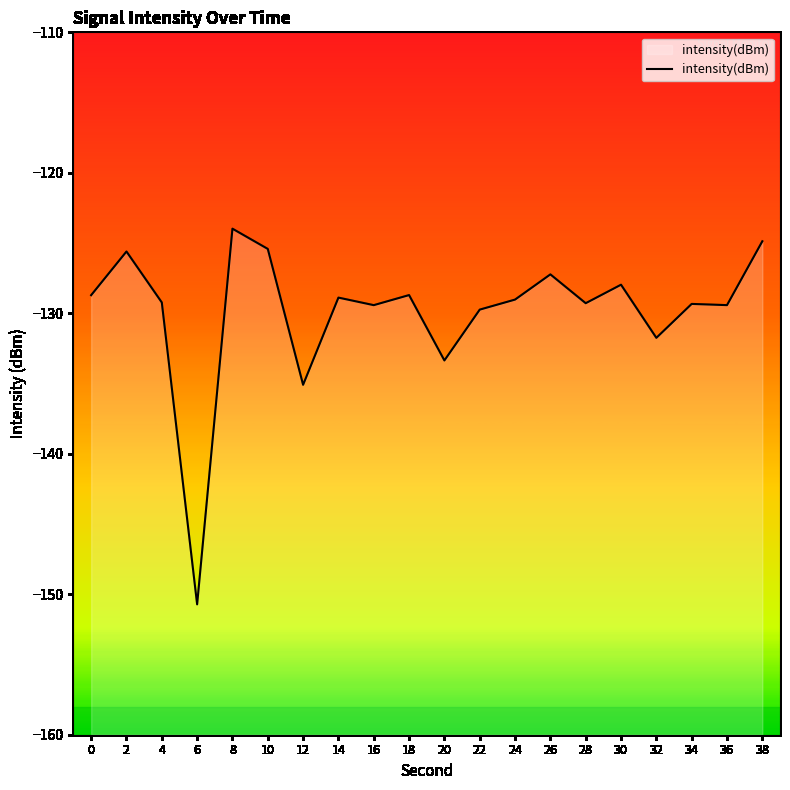

What is the difference between the second highest and minimum values?

25.8